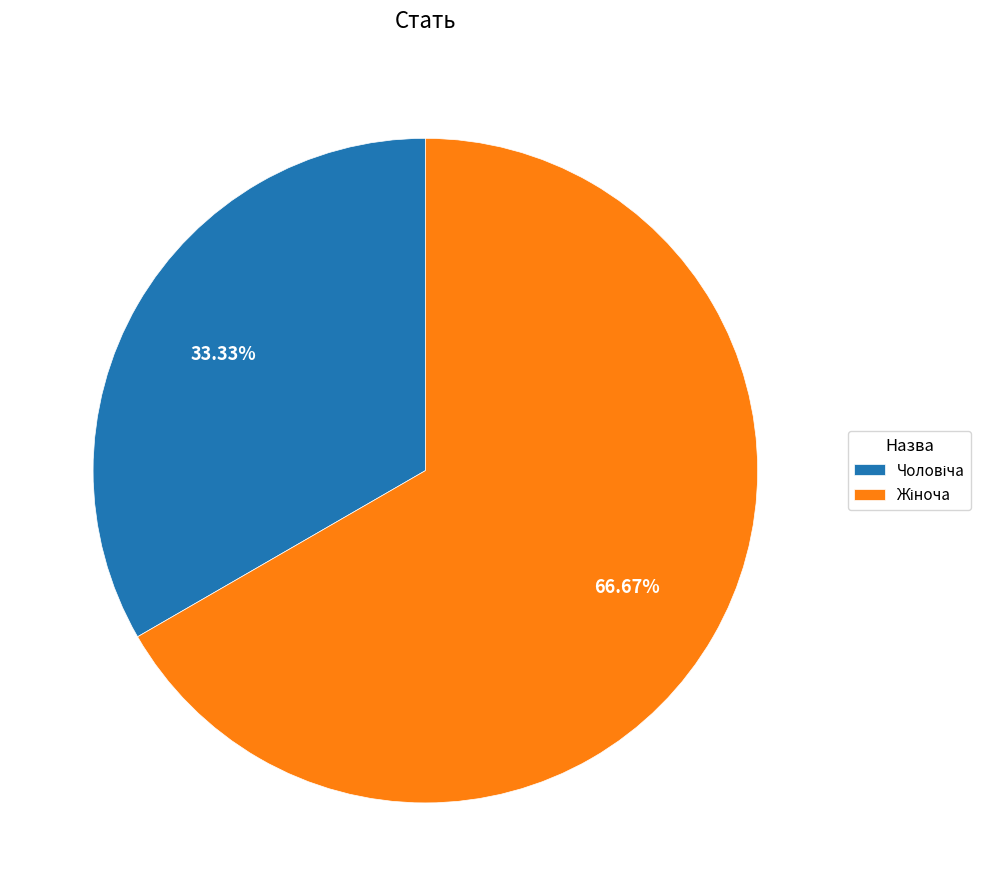

Does any single category account for the majority?

Yes